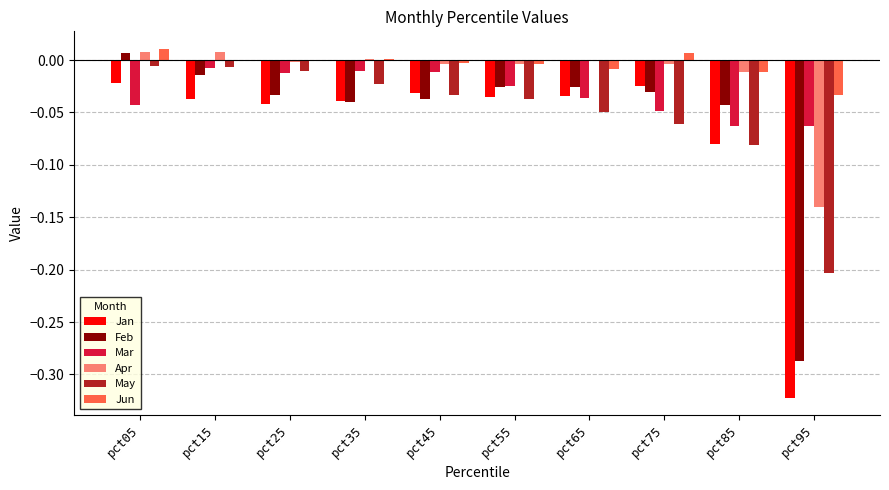

Which category has the highest value in the Feb series?

pct05